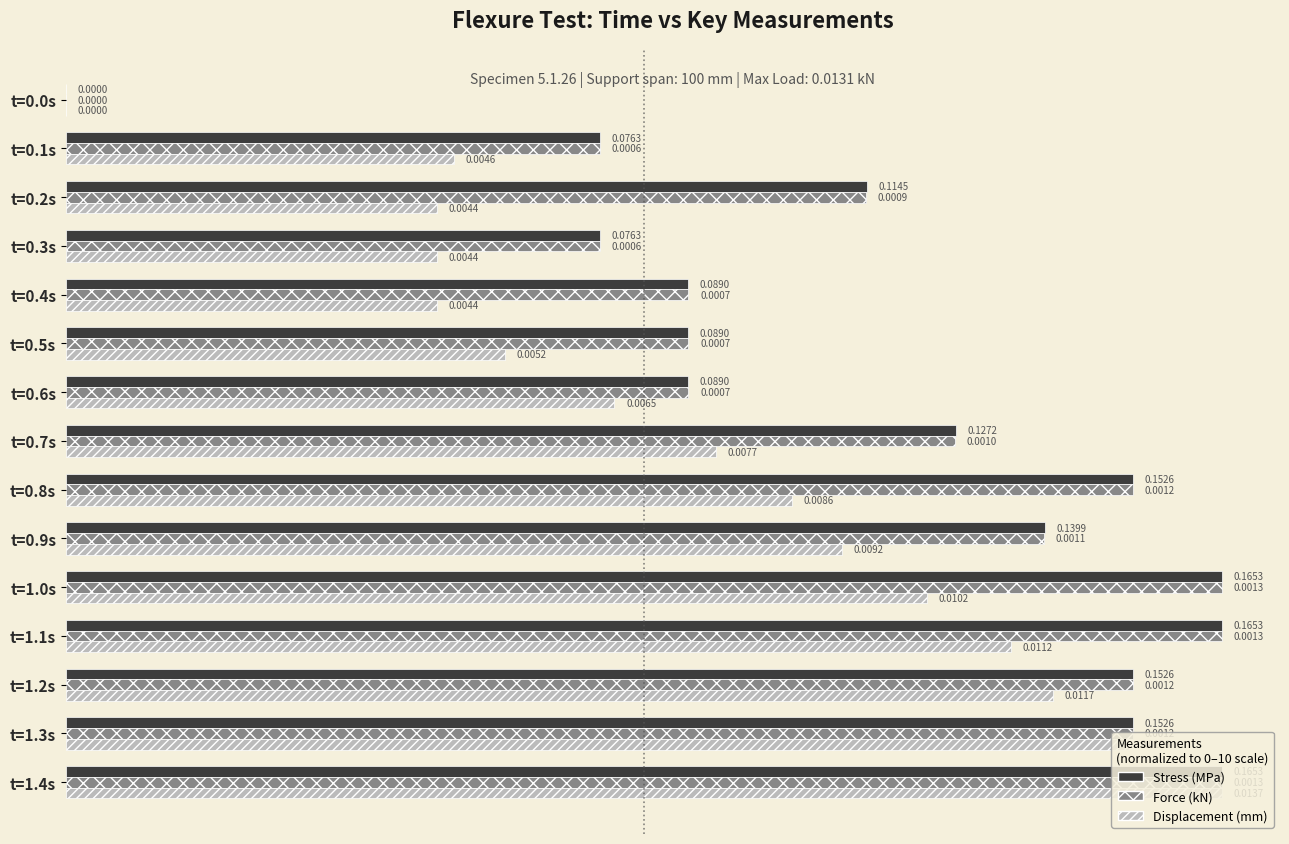

Which series has the largest total across all categories?

Stress (MPa)